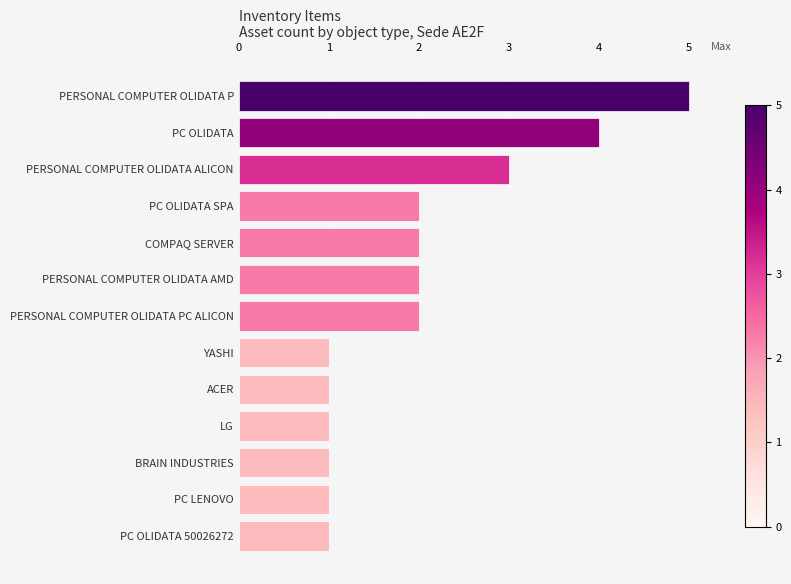

Between COMPAQ SERVER and LG, which is larger?

COMPAQ SERVER